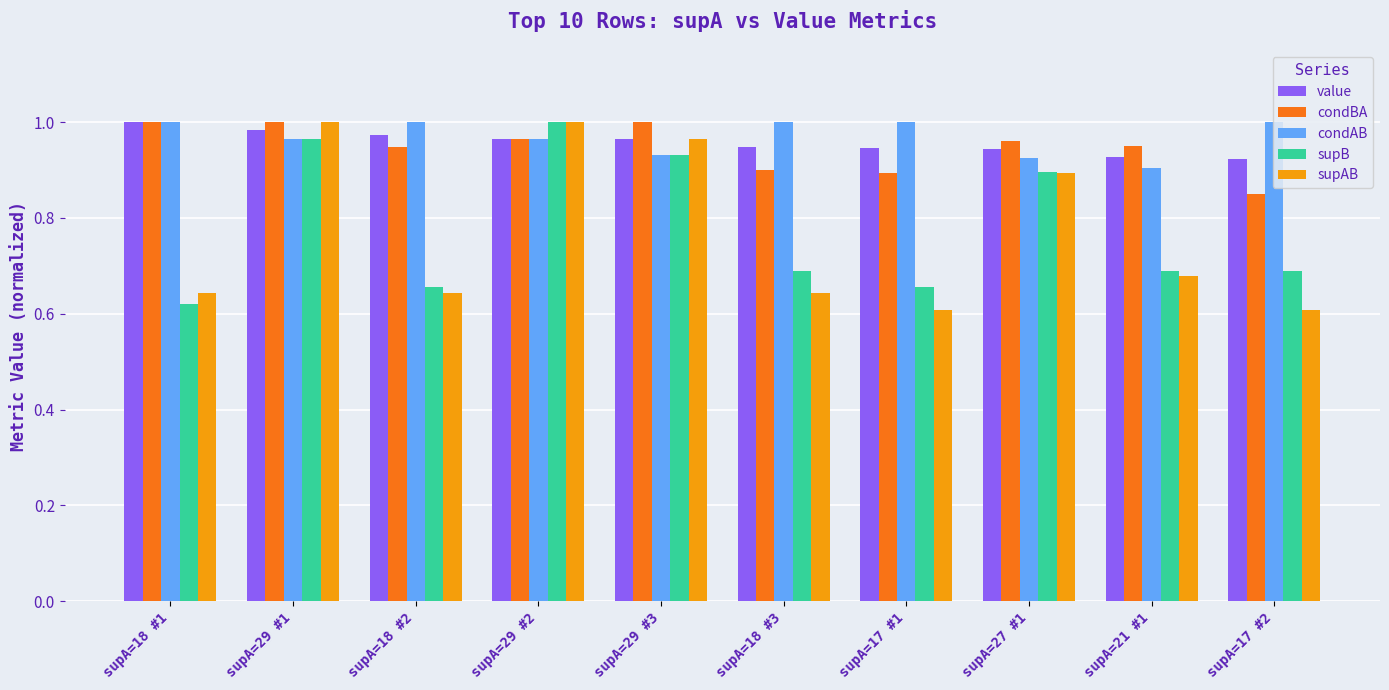

What is the label of the 2nd bar from the right?

supA=21 #1